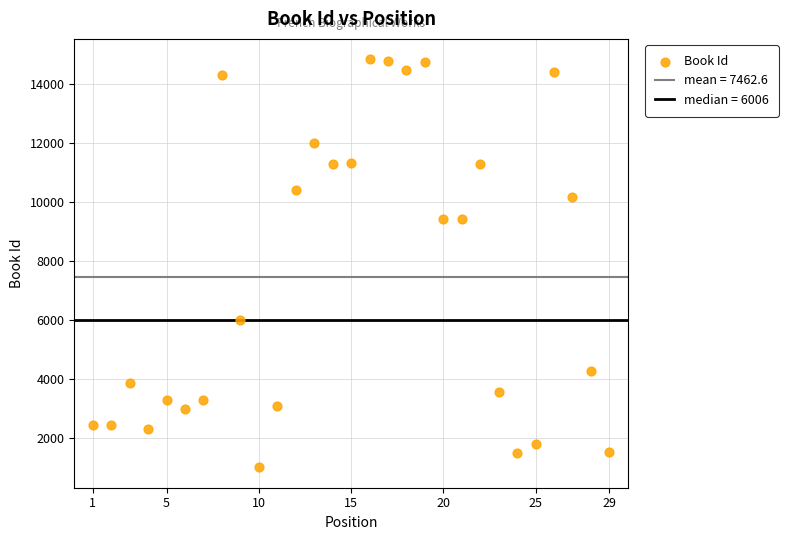

What is the range of Y values (max minus min)?

13819